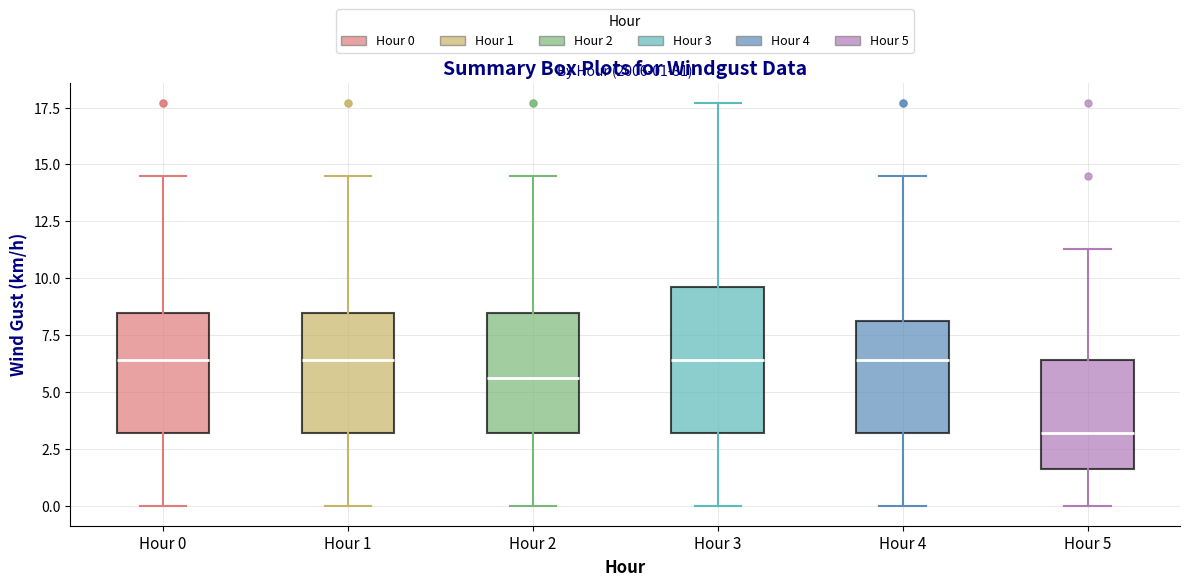

Which box is the tallest, from its lower edge to its upper edge?

Hour 3